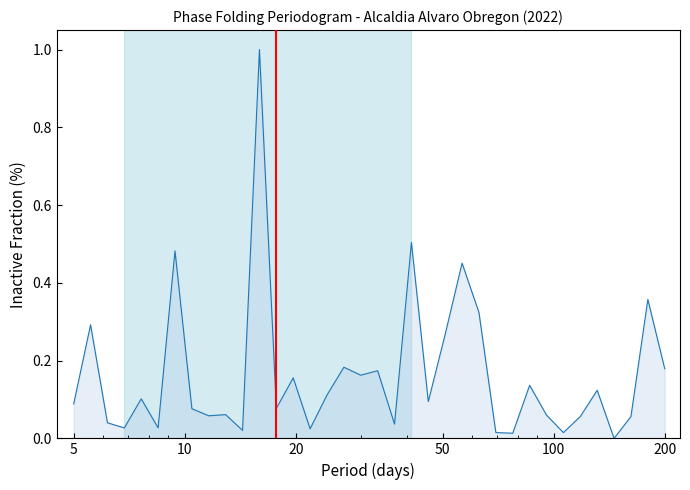

What is the maximum value shown in the chart?

1.0